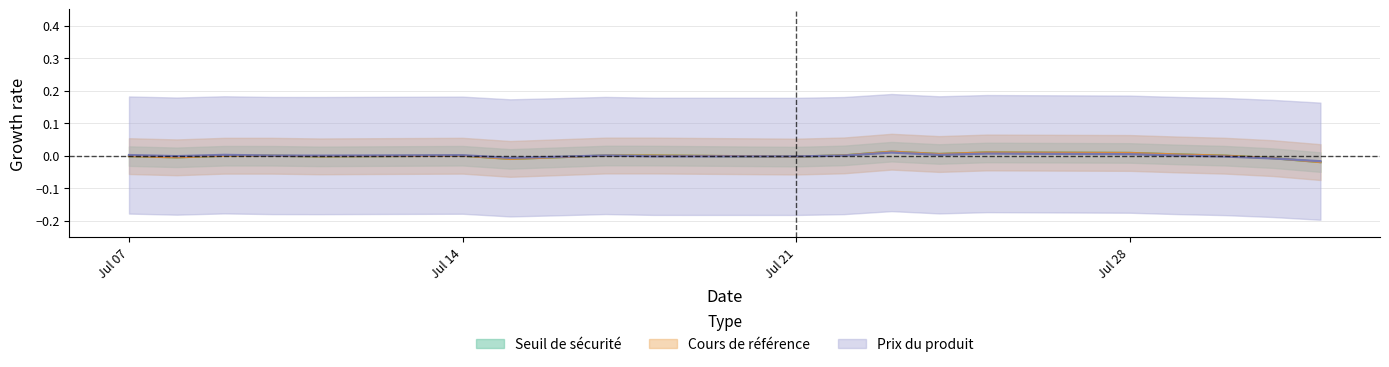

Which series has the largest total across all categories?

Cours de référence